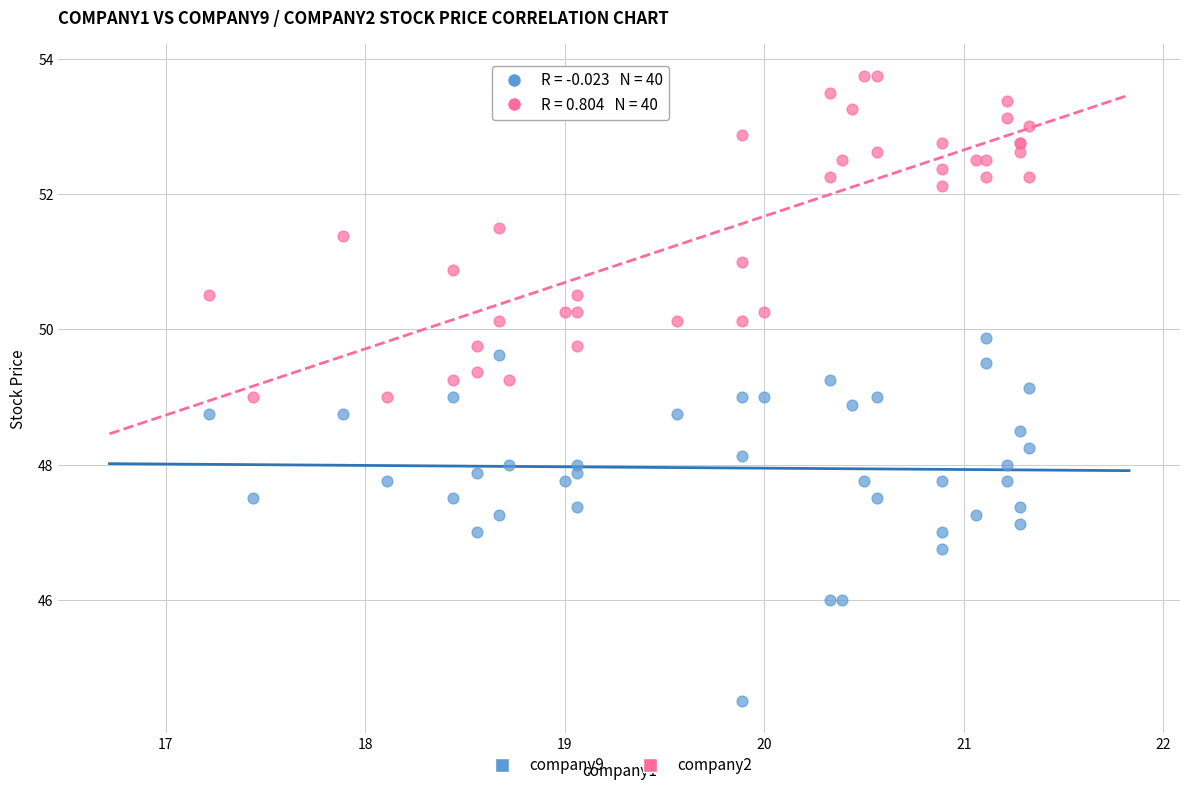

What is the X range (max minus min) for the scatter plot?

4.1